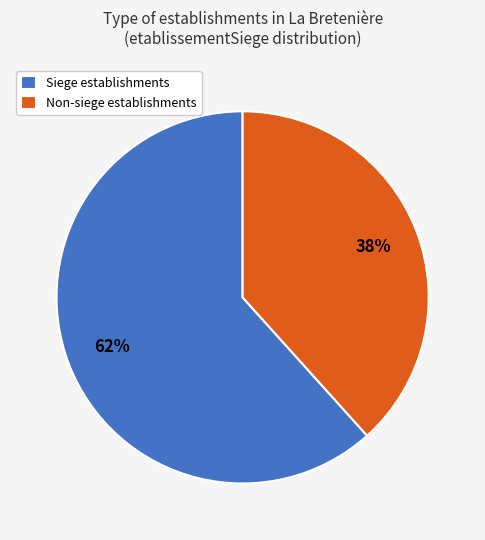

How many slices are in this pie chart?

2